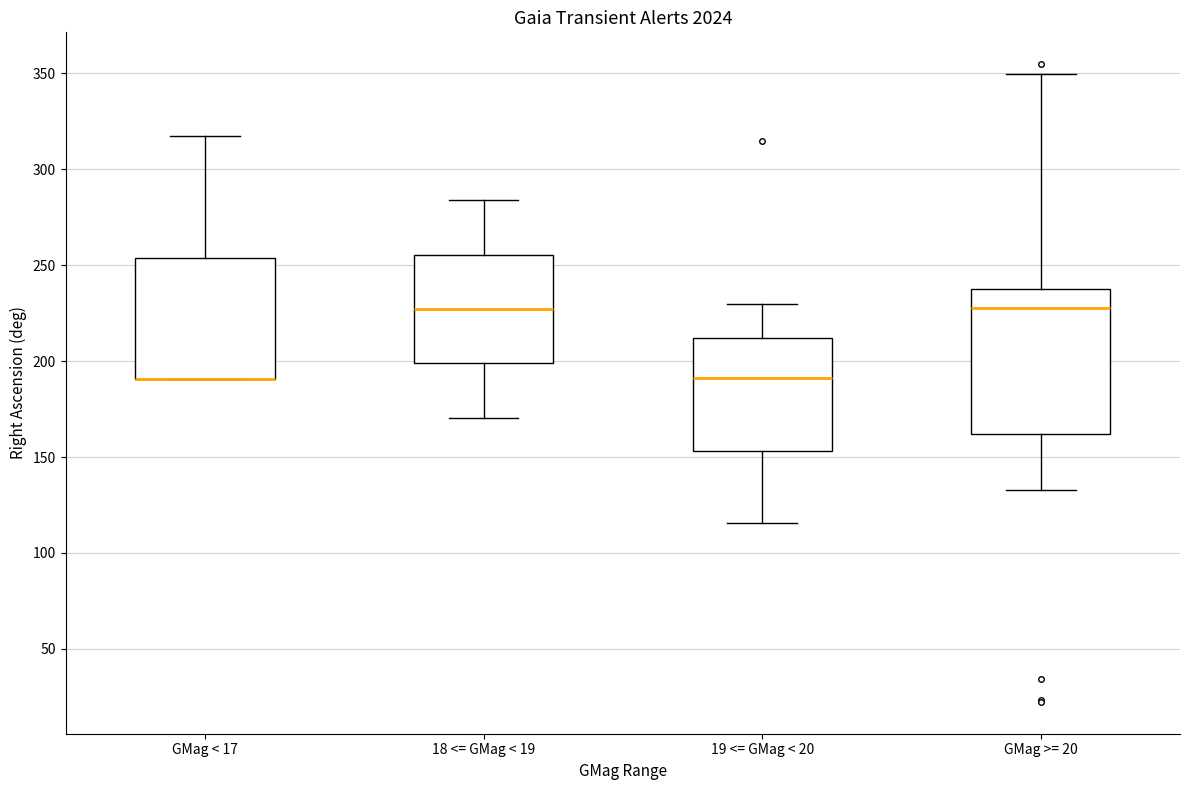

Reading left to right, transcribe this box plot: for each box, give where its median line is, the range the box spans, and where its two whiskers end, as read against the y-axis. The values are not printed on the chart, so give them approximately, as read against the axis.

GMag < 17: median 190 (drawn on the box's lower edge), box 190 to 255, whiskers 190 to 315
18 <= GMag < 19: median 225, box 200 to 255, whiskers 170 to 285
19 <= GMag < 20: median 190, box 155 to 210, whiskers 115 to 230
GMag >= 20: median 225, box 160 to 235, whiskers 135 to 350